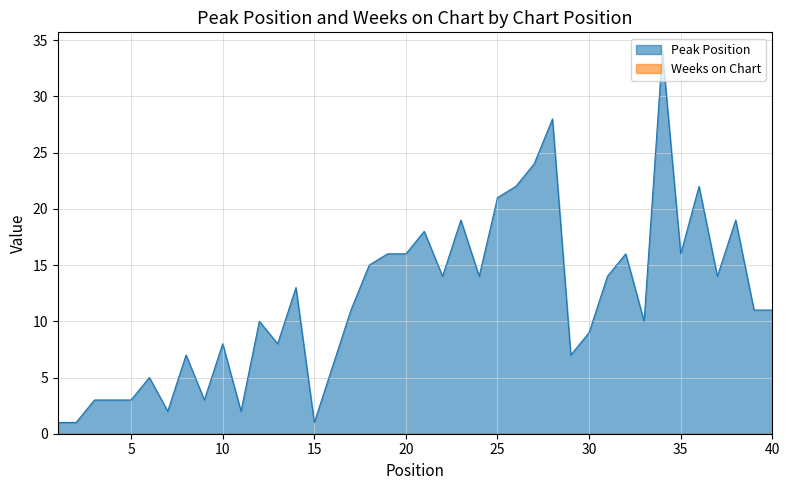

Which label corresponds to the largest value in the chart?

34